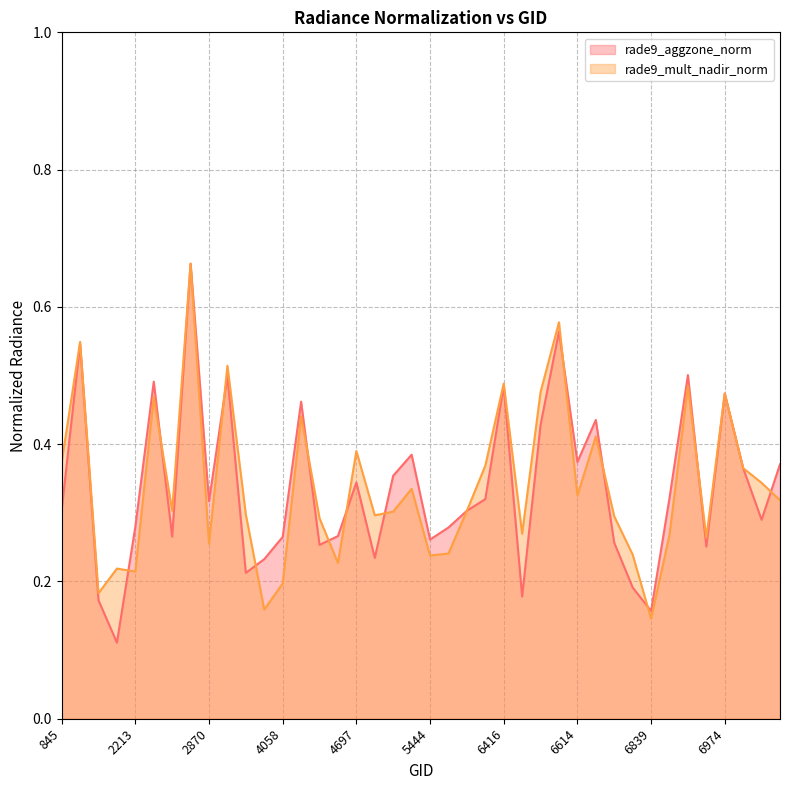

How many interior local peaks does the rade9_aggzone_norm series have?

12